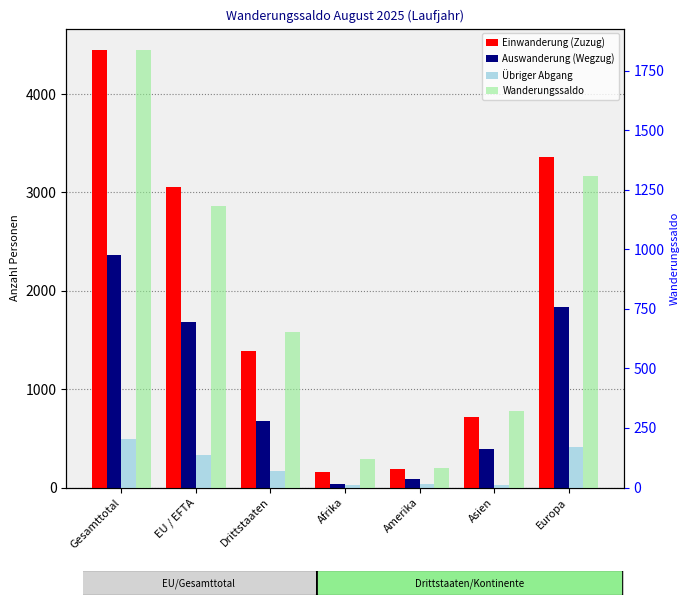

What is the difference between the highest and lowest values at Europa?

2957